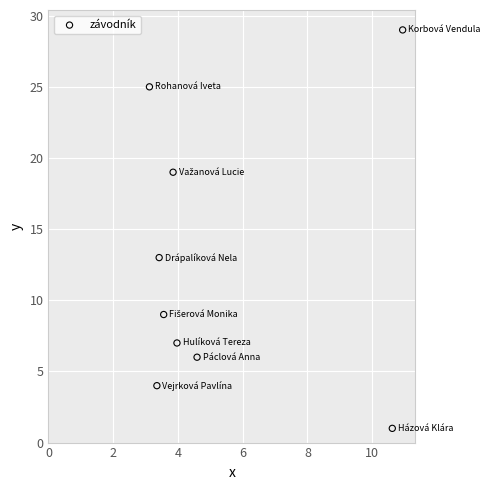

What Y value in the scatter plot is closest to 15?

13